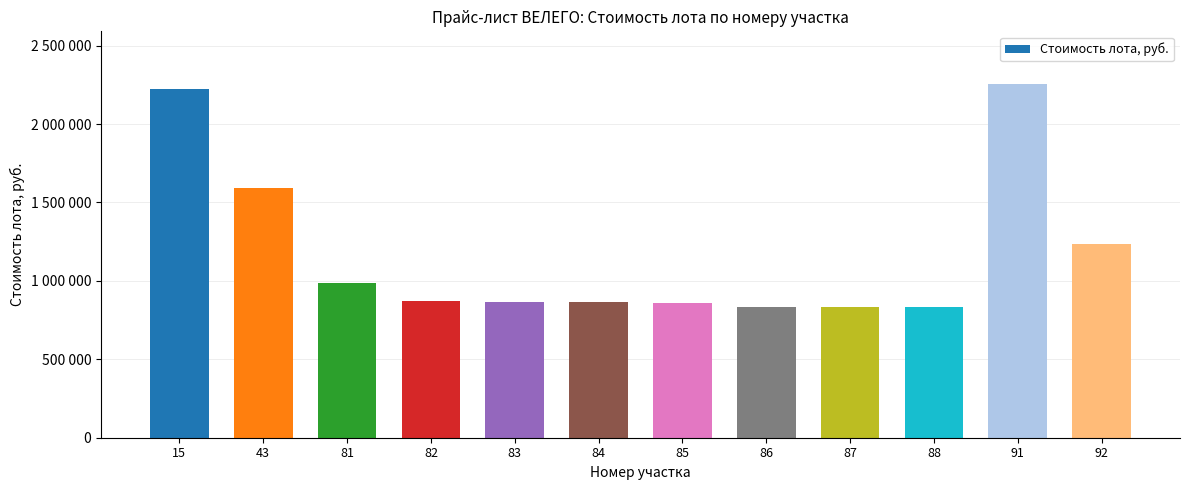

Are the bars horizontal?

No